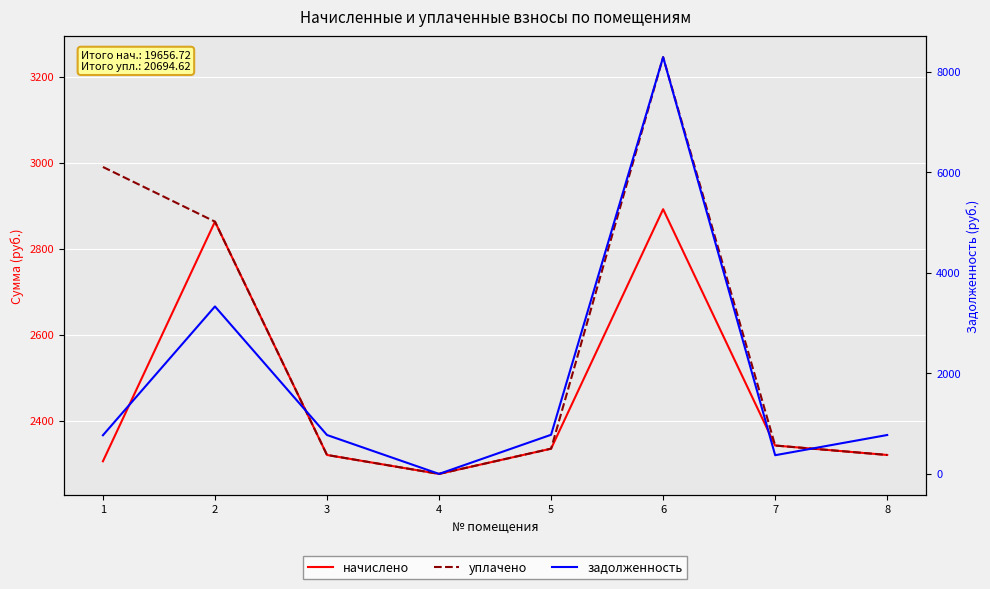

What is the value of the уплачено point at the 6th from the left?

3245.6